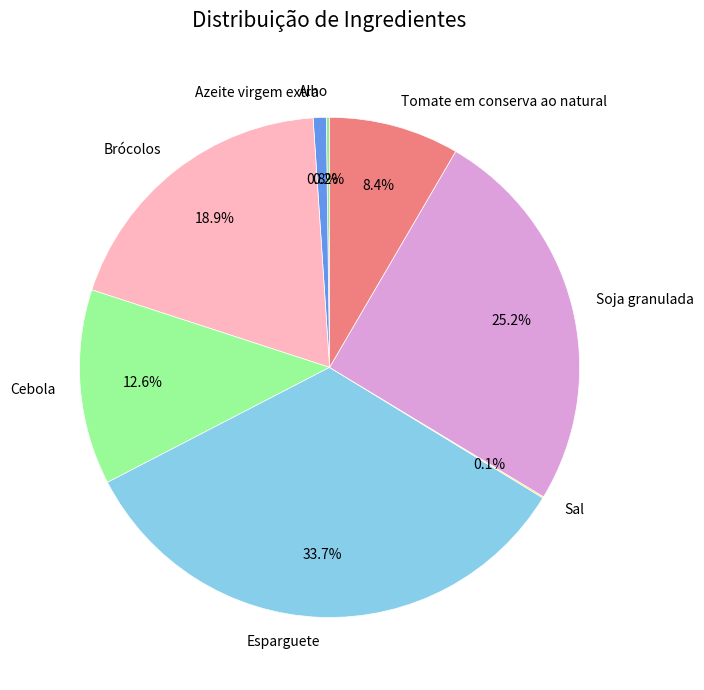

Do Brócolos and Tomate em conserva ao natural together represent more than half of the pie?

No